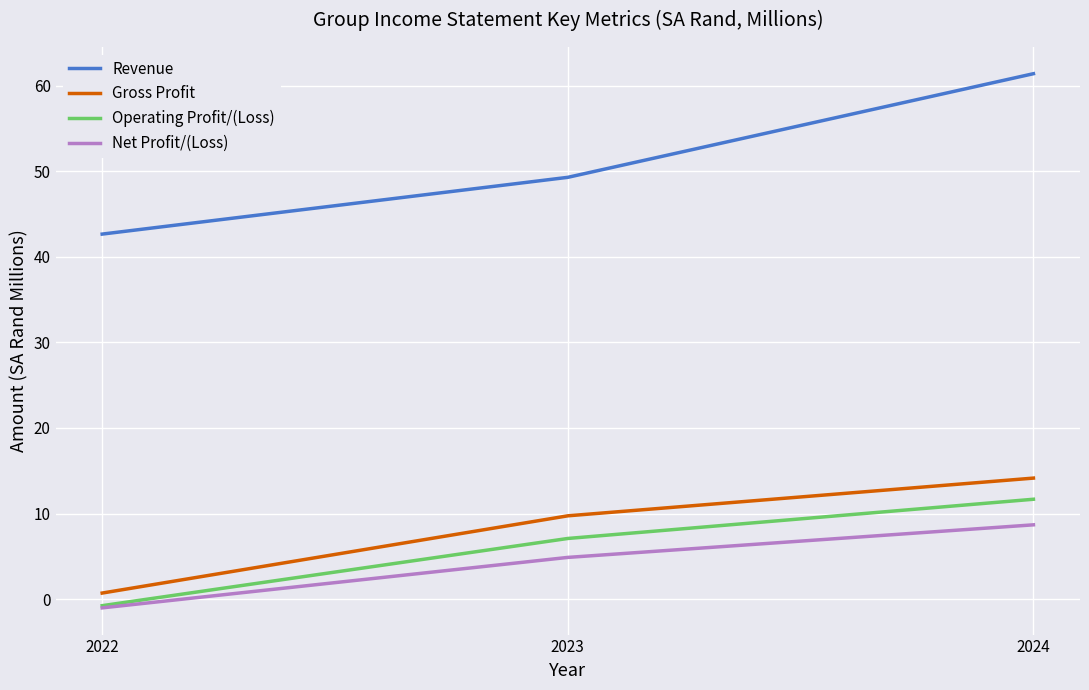

Which series has the widest spread of values?

Revenue